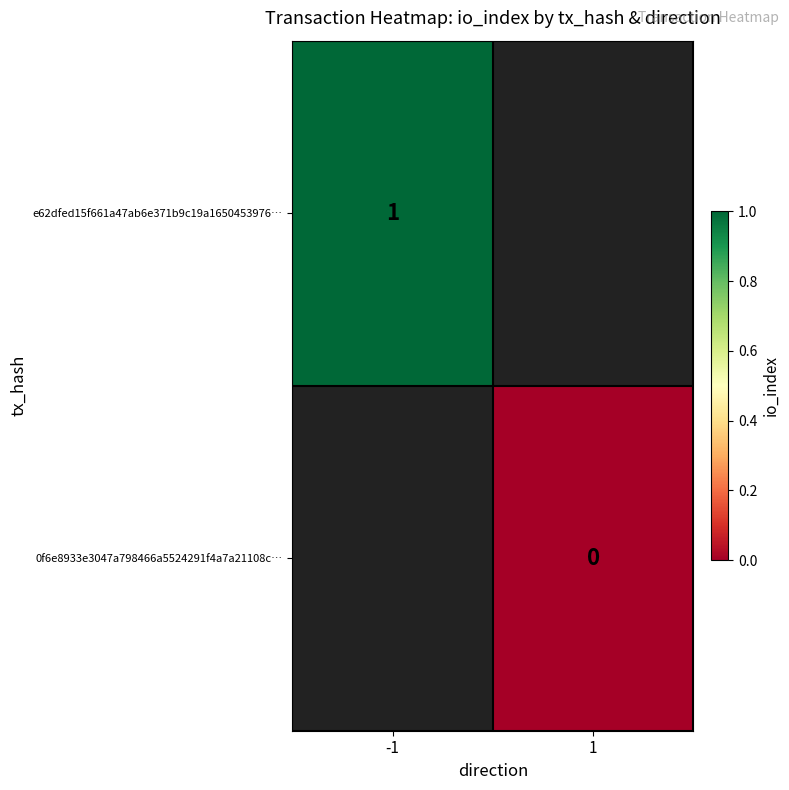

At how many categories does at least one series exceed 0?

1